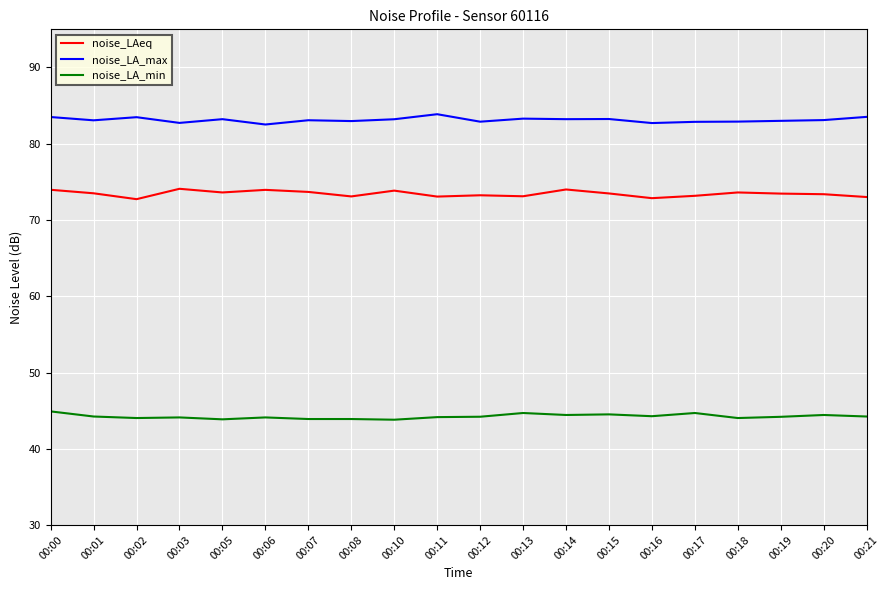

True or false: noise_LA_min has a value of 60.0 at 00:21.

False